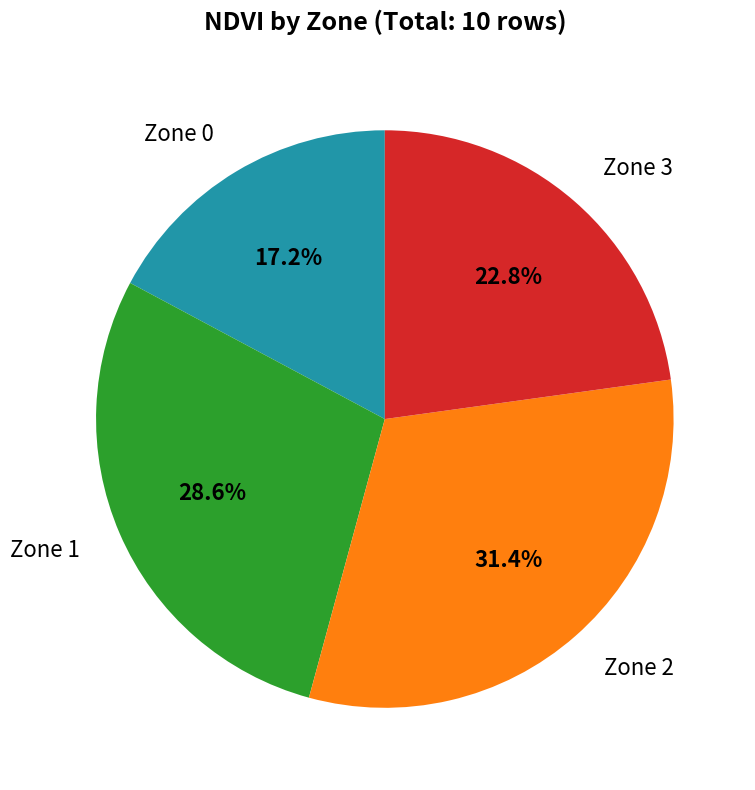

To the nearest percent, what is the difference between the largest and smallest slice percentages?

14%